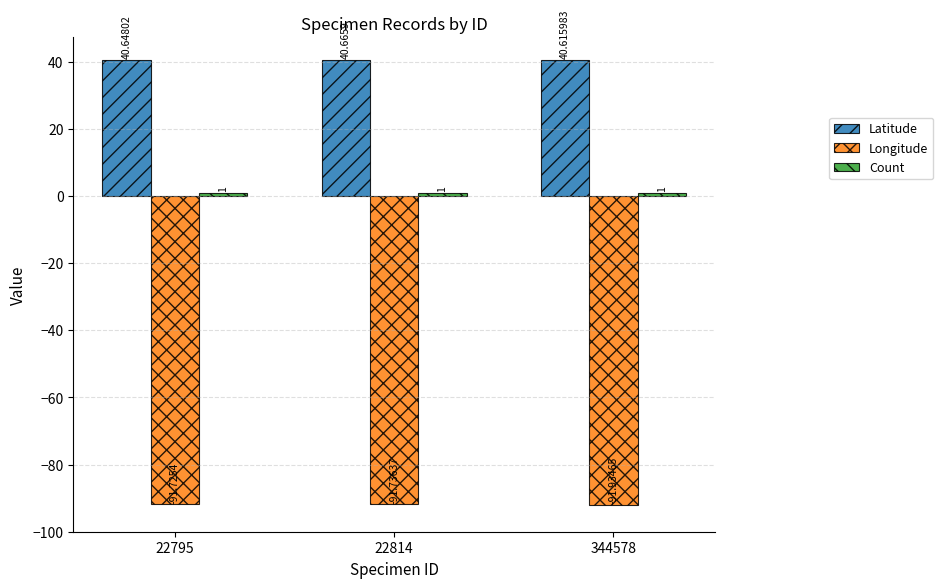

What is the total value across all series at 22814?

-50.1